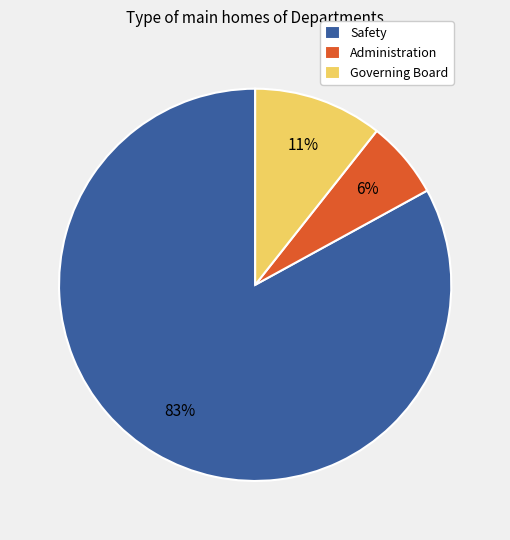

What is the smallest slice in the pie chart?

Administration